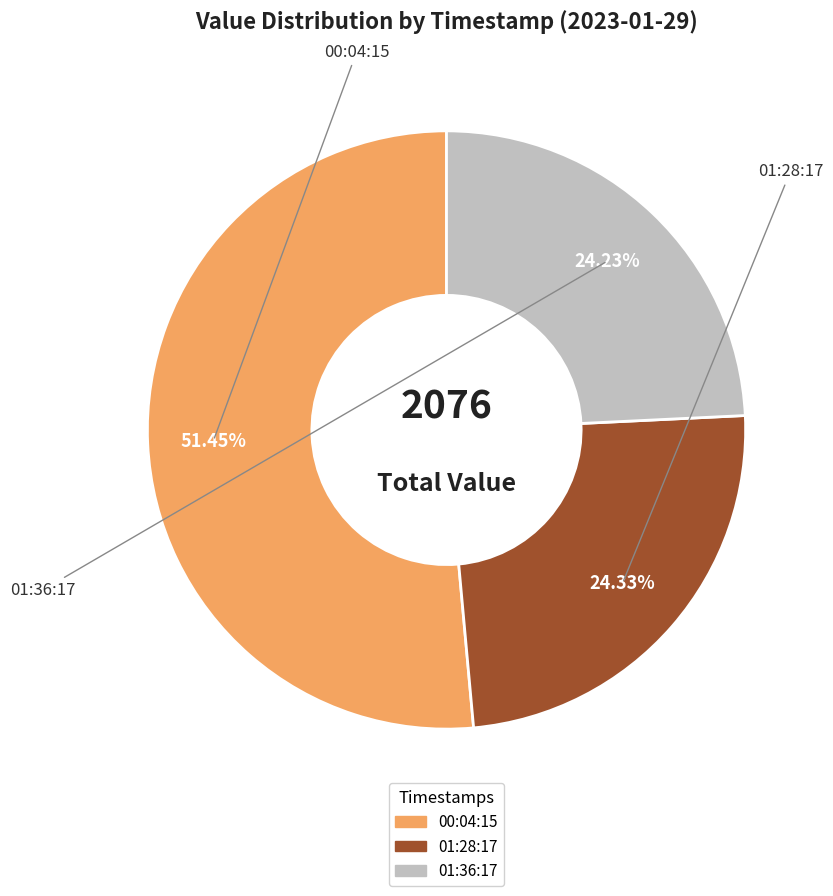

Does any single category account for the majority?

Yes